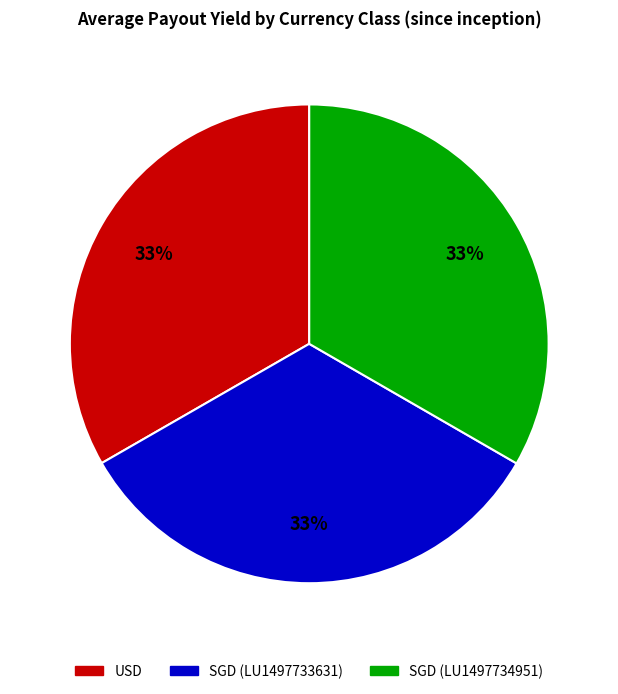

To the nearest percent, what percentage of the pie is USD?

33%